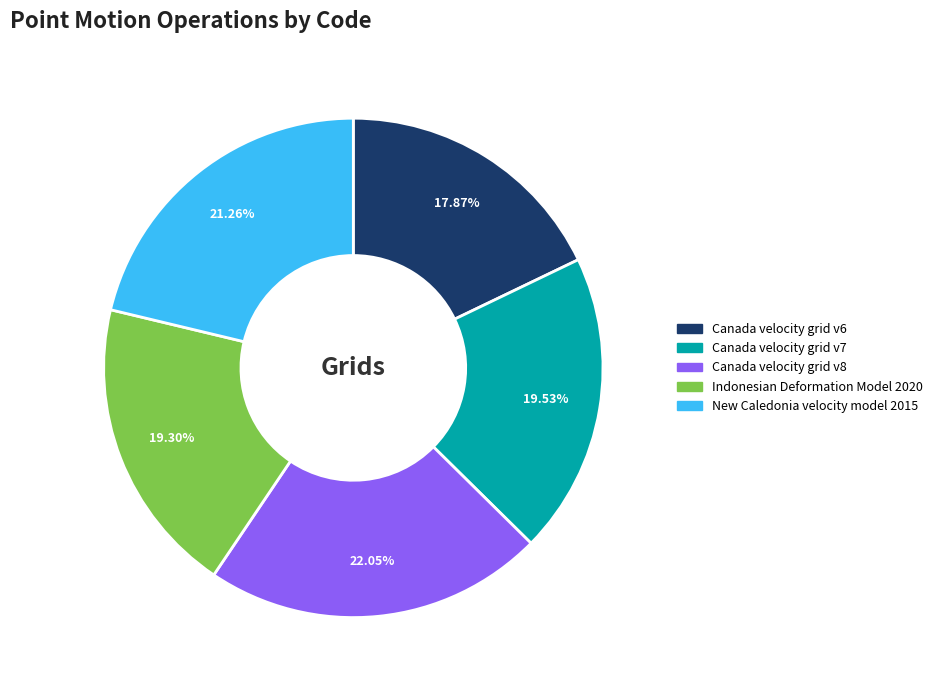

True or false: New Caledonia velocity model 2015 accounts for 7% of the total.

False